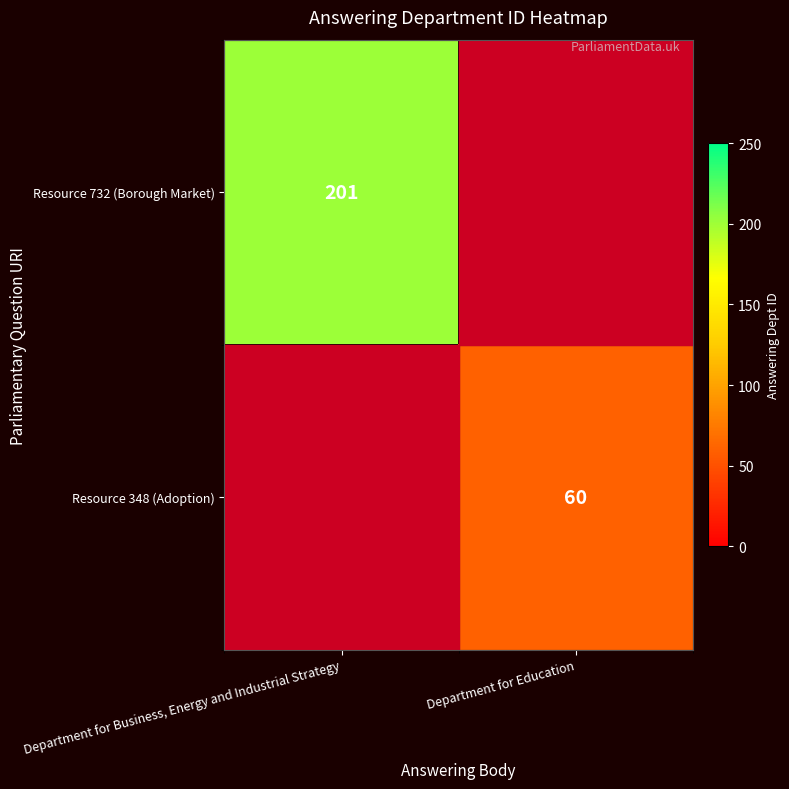

Count the number of categories in the chart.

2